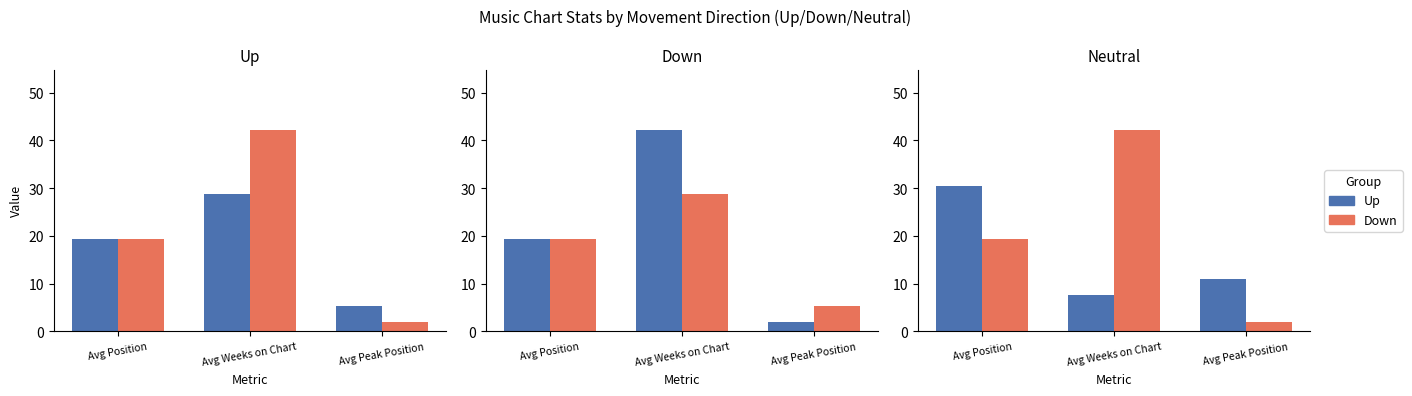

What is the label of the 2nd bar from the right?

Avg Weeks on Chart